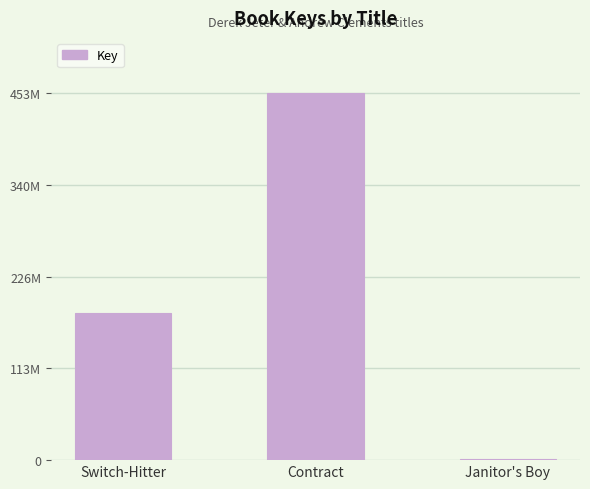

True or false: the data shows 1143809 at Janitor's Boy.

True